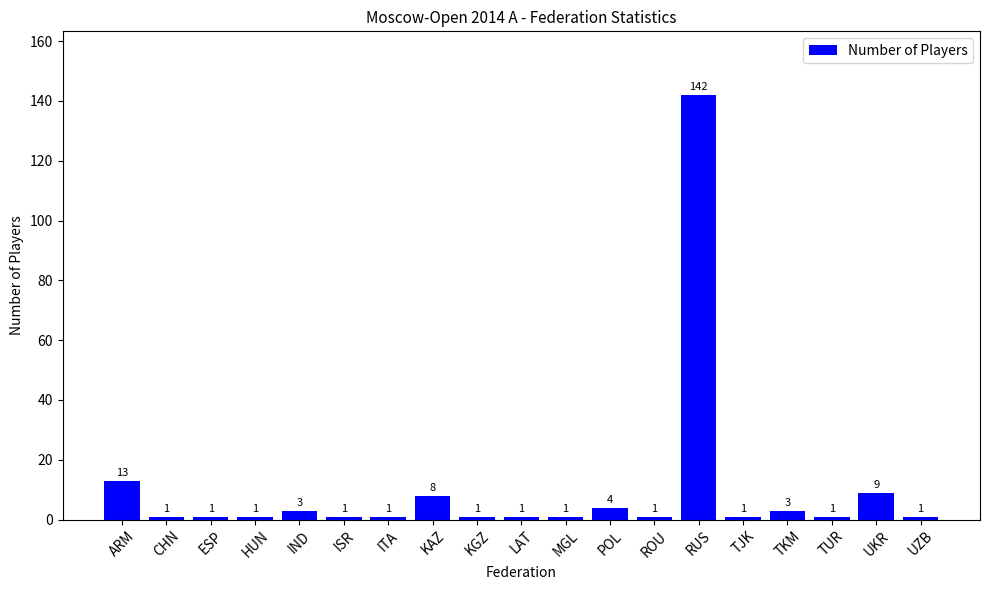

How many data points are above 1?

7